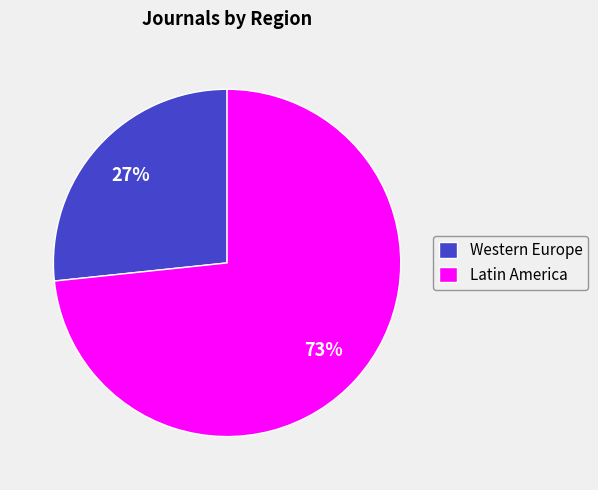

Approximately how many times larger is the value at Western Europe compared to Latin America?

0.4